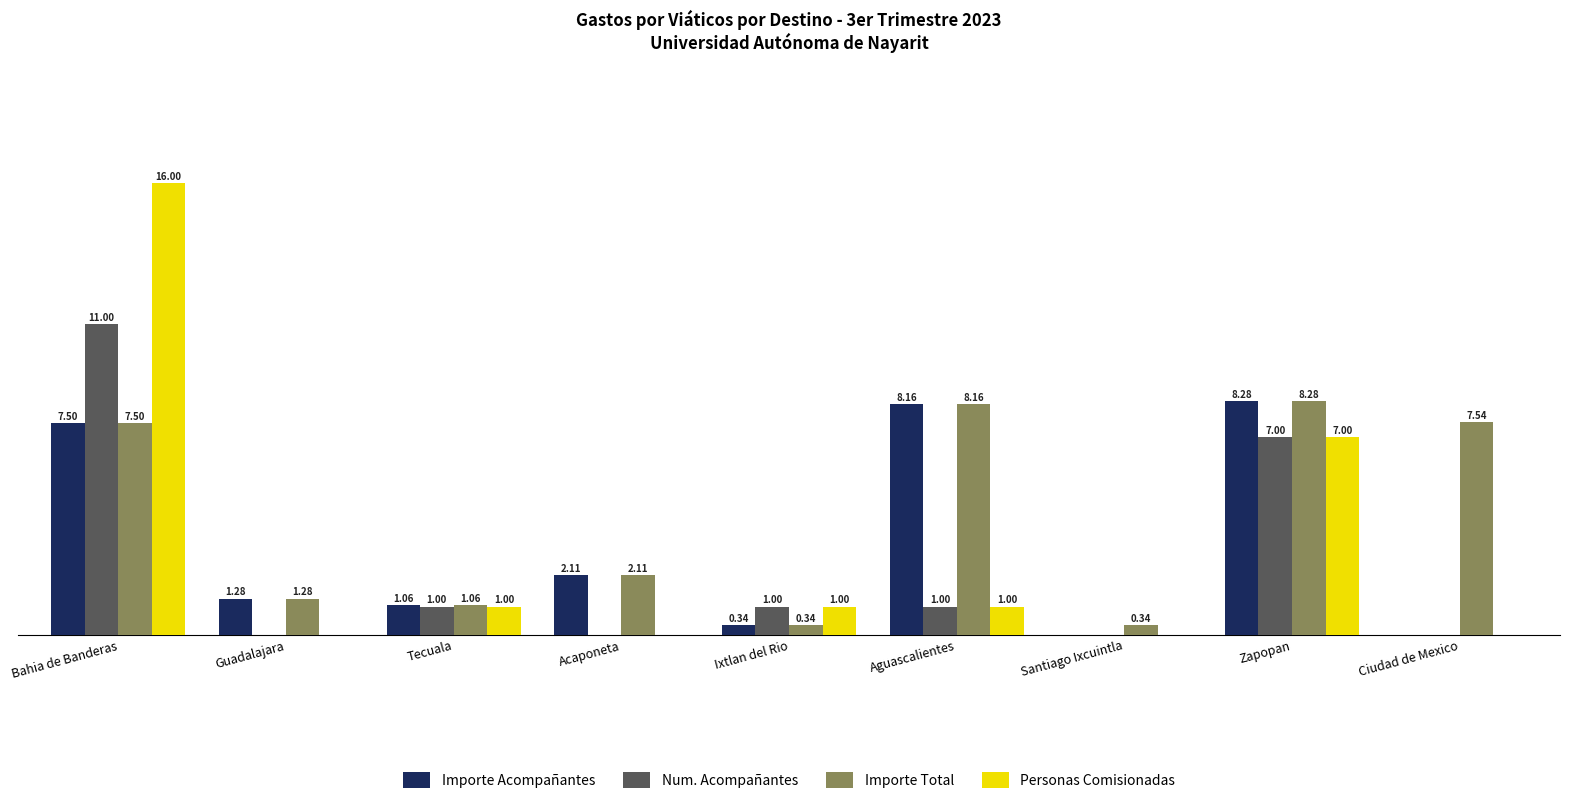

At which label does Personas Comisionadas first exceed 1?

Bahia de Banderas